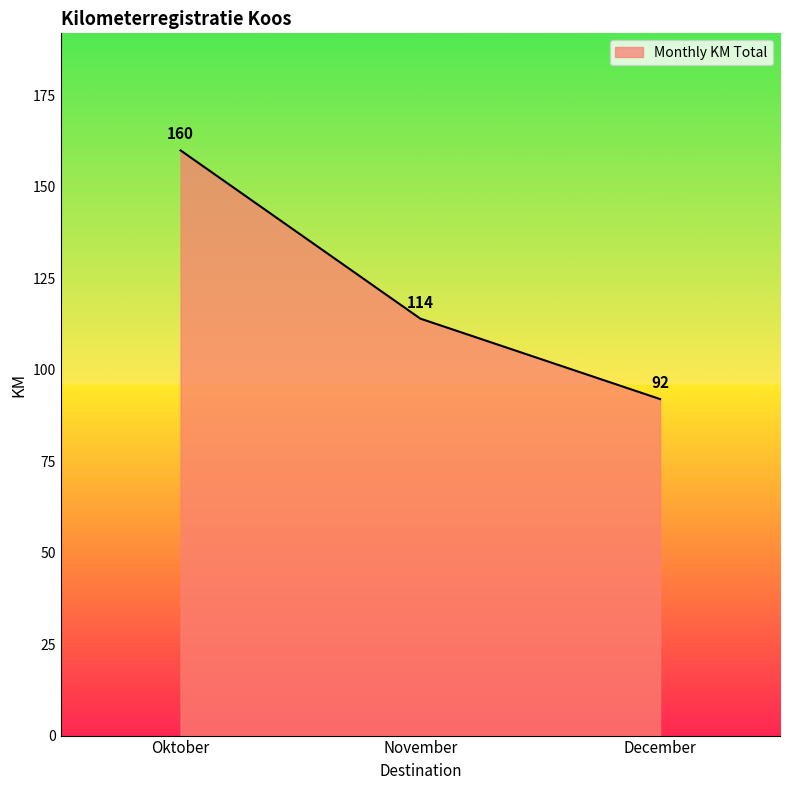

Approximately how many times larger is the value at November compared to December?

1.2